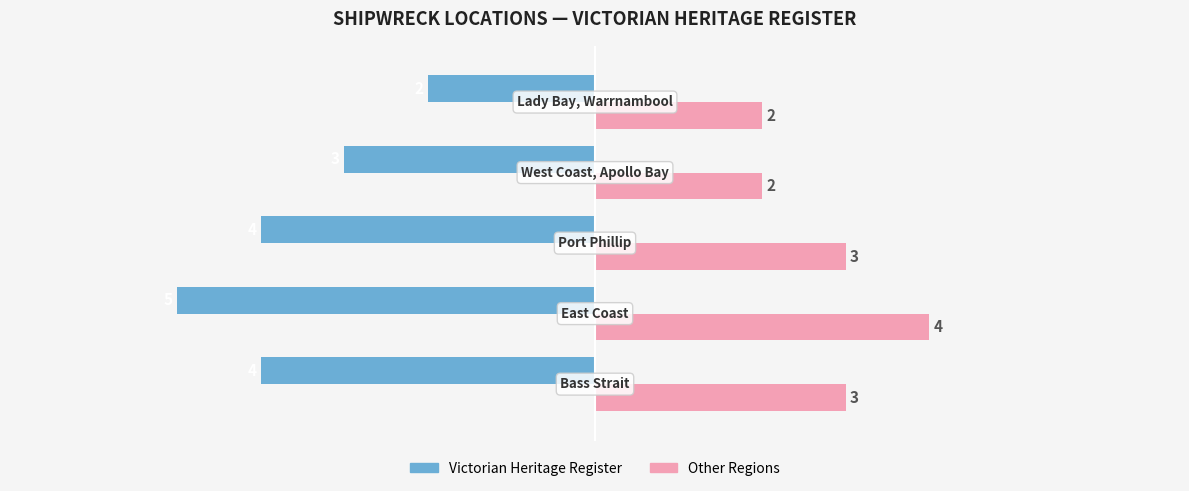

Count the Victorian Heritage Register values in the range -4 to -3.

3